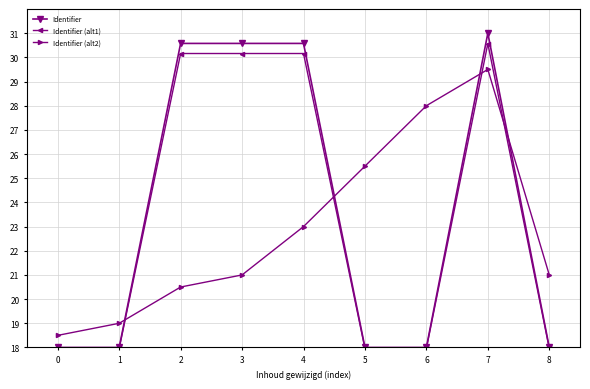

Does the chart display data point markers on the line(s)?

Yes